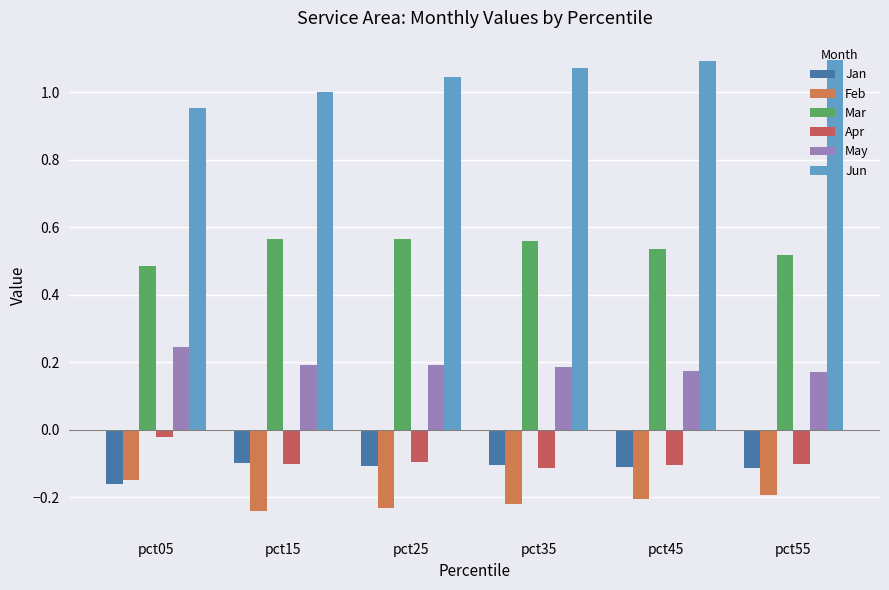

What are all the series names shown in the legend?

Jan, Feb, Mar, Apr, May, Jun